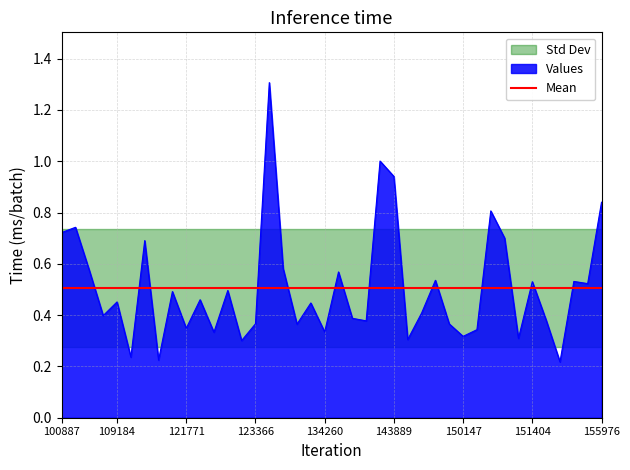

Reading left to right, extract all data points from this chart.

100887=0.7	102751=0.7	104315=0.6	104431=0.4	109184=0.5	109895=0.2	110068=0.7	115113=0.2	115591=0.5	121771=0.3	122118=0.5	122289=0.3	122463=0.5	122837=0.3	123366=0.4	131704=1.3	132076=0.6	132798=0.4	133159=0.4	134260=0.3	137268=0.6	137852=0.4	143686=0.4	143878=1.0	143889=0.9	144279=0.3	145084=0.4	148798=0.5	149775=0.4	150147=0.3	150161=0.3	150348=0.8	150533=0.7	151274=0.3	151404=0.5	154271=0.4	154660=0.2	154860=0.5	155794=0.5	155976=0.8